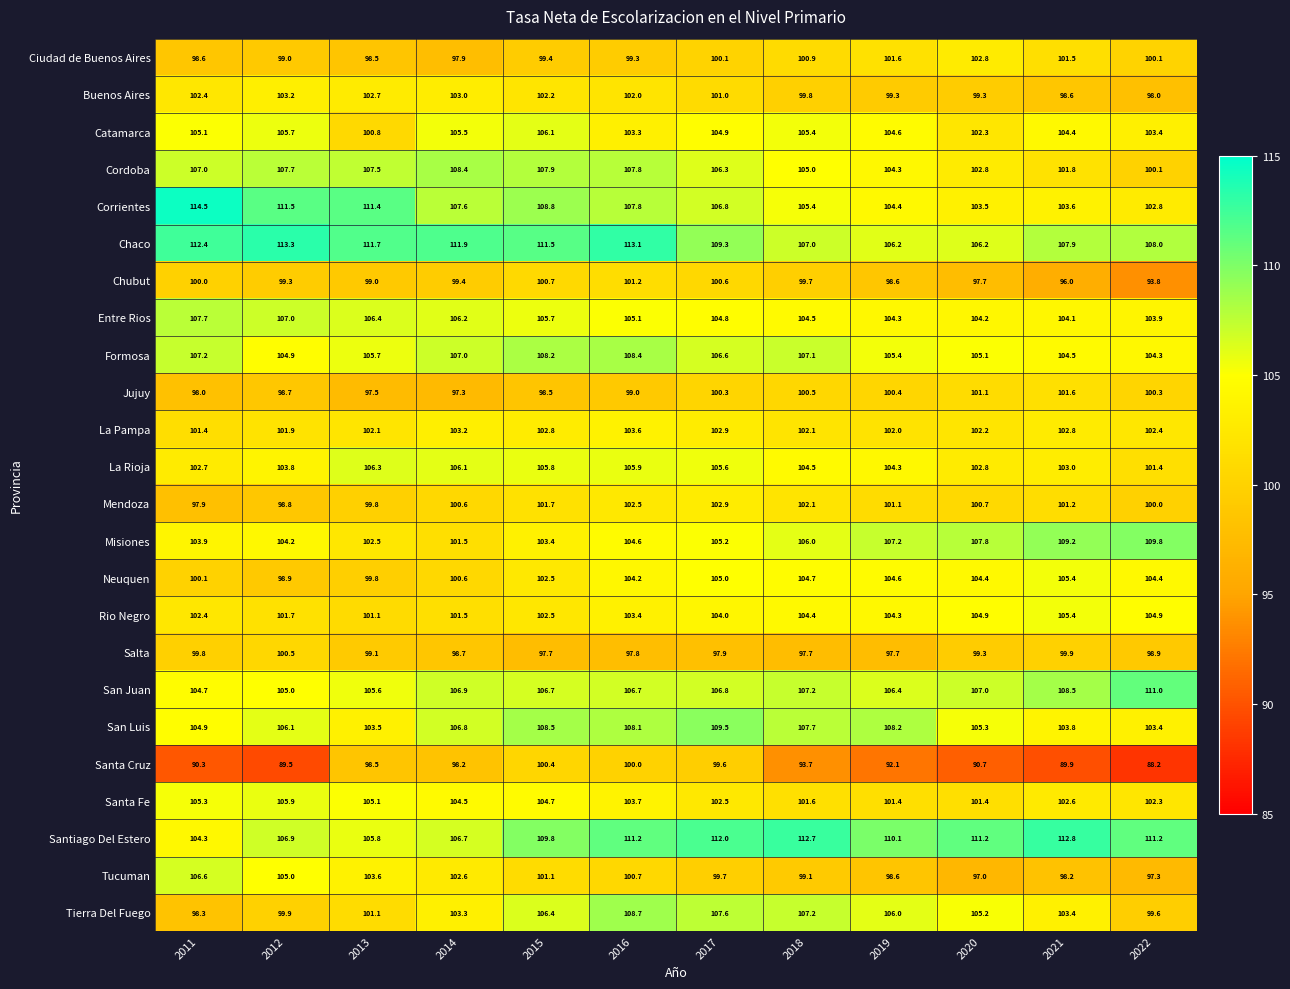

What is the maximum value shown in the chart?

114.5